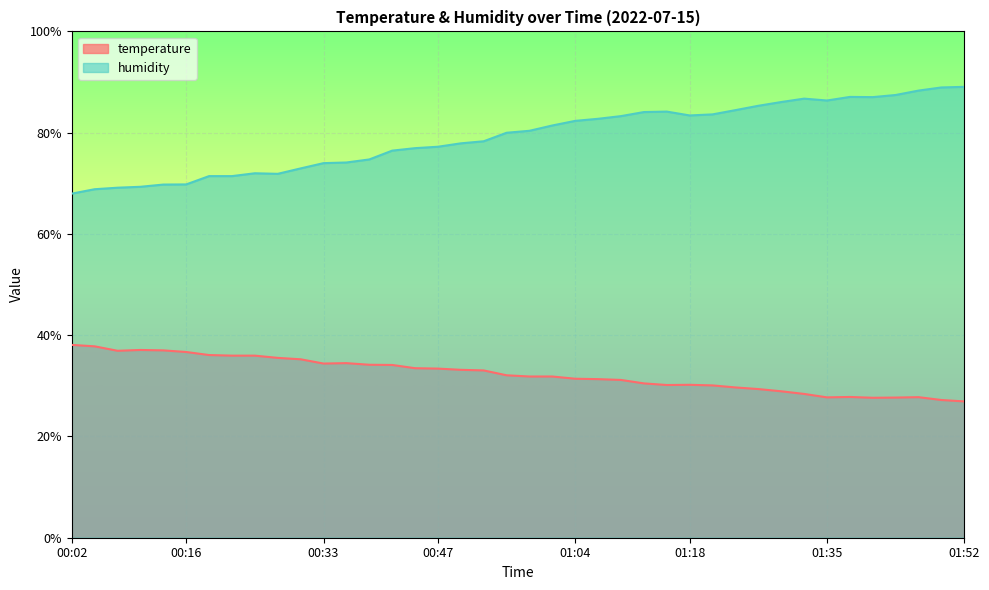

At which category does the chart reach its peak across all series?

01:52